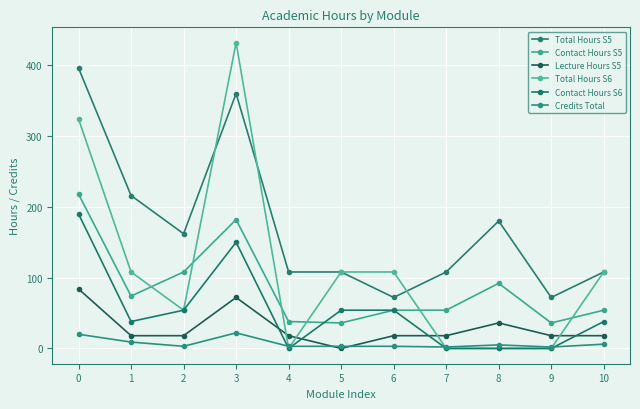

Which series has the largest total across all categories?

Total Hours S5